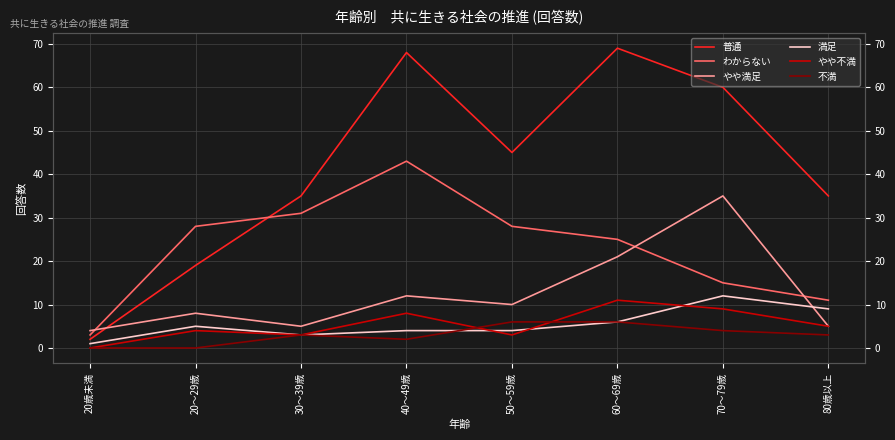

Between 20歳未満 and 60～69歳, which series saw the biggest shift?

普通